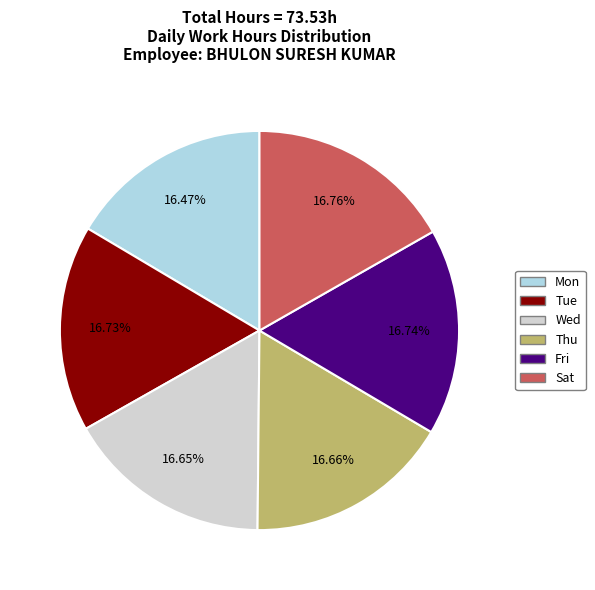

Does Tue represent more than half of the total?

No